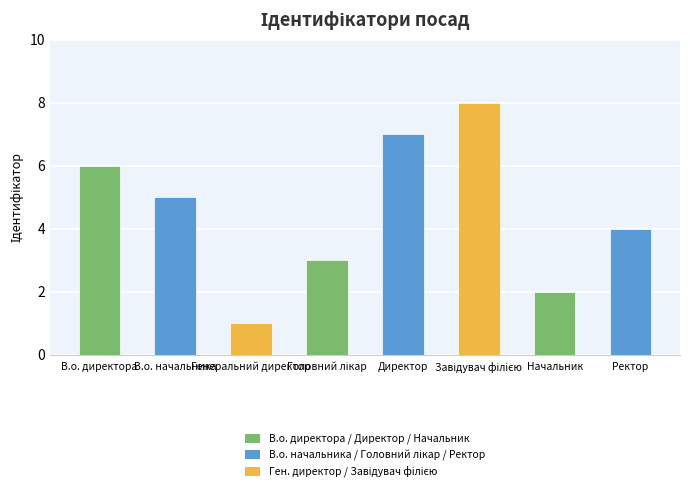

What is the greatest value displayed?

8